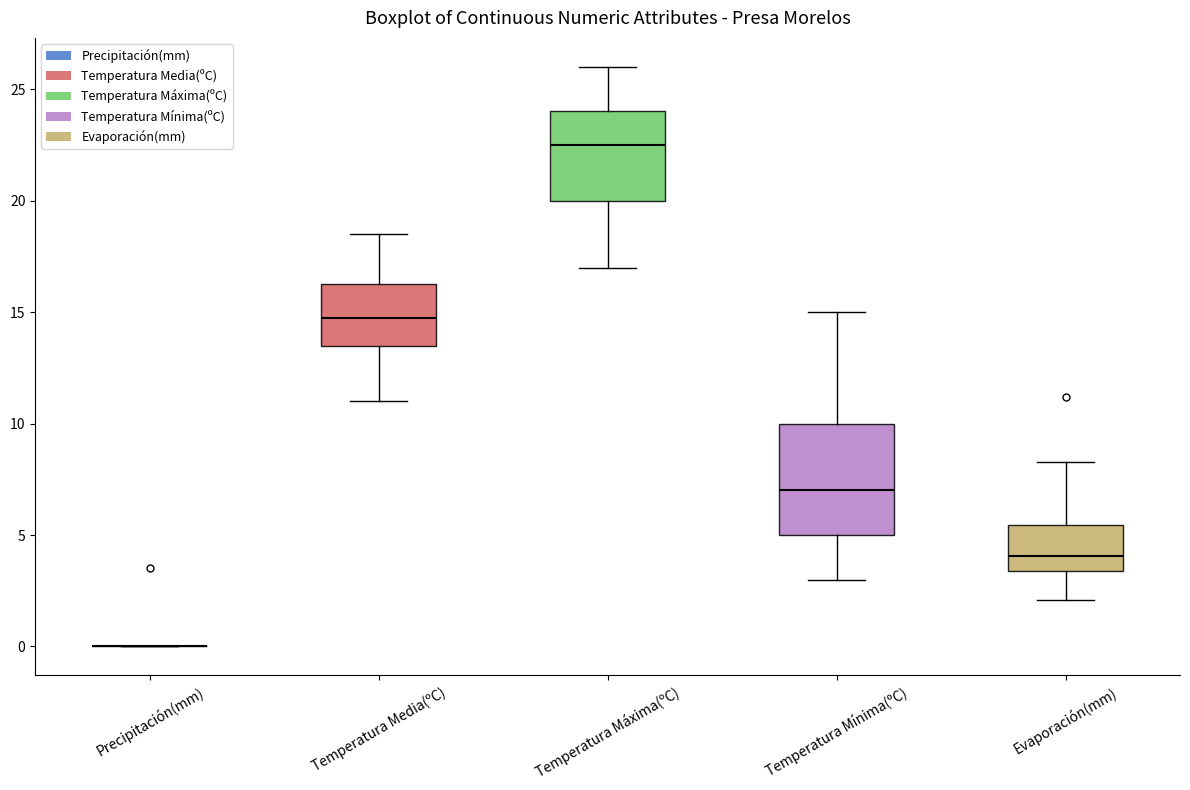

Comparing the boxes themselves (not the whiskers), which one is the tallest?

Temperatura Mínima(ºC)